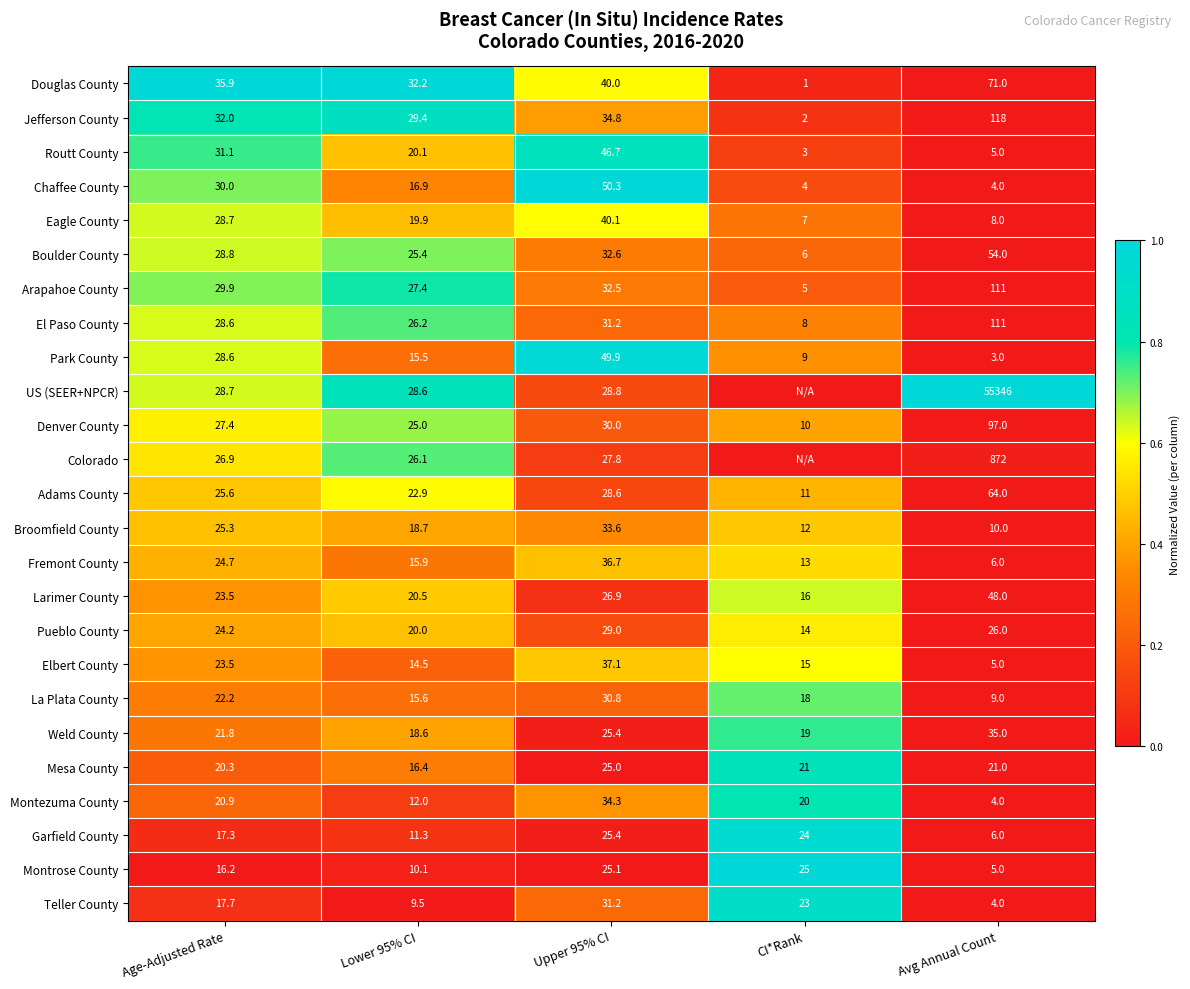

The Chaffee County series shows 0.5 at Upper 95% CI. True or false?

False